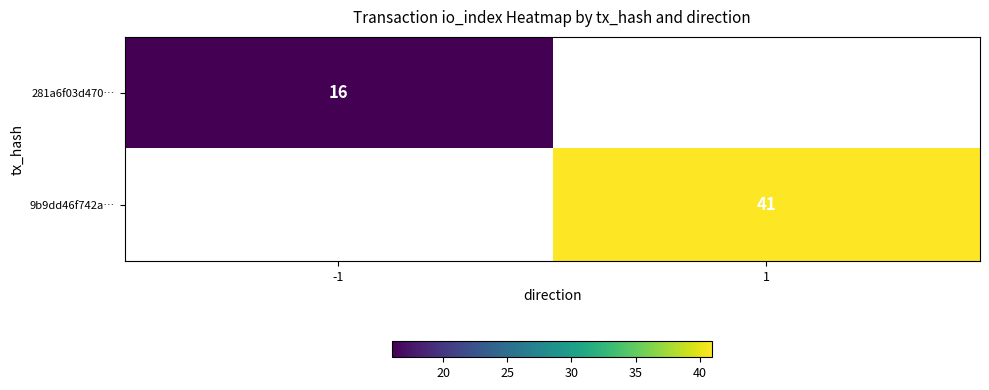

Which label corresponds to the smallest value in the chart?

-1